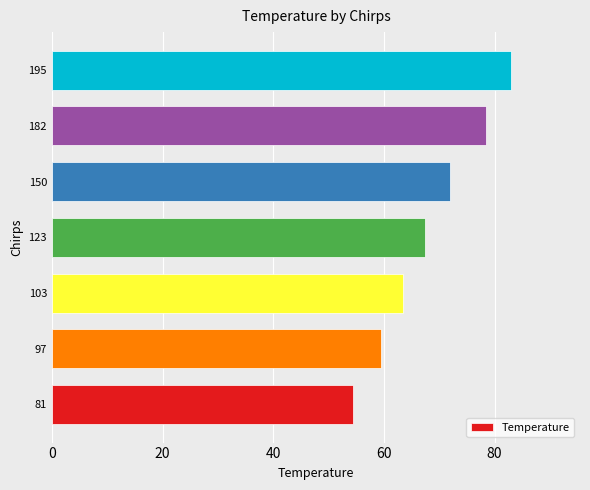

What is the difference between the values at 182 and 123?

11.0